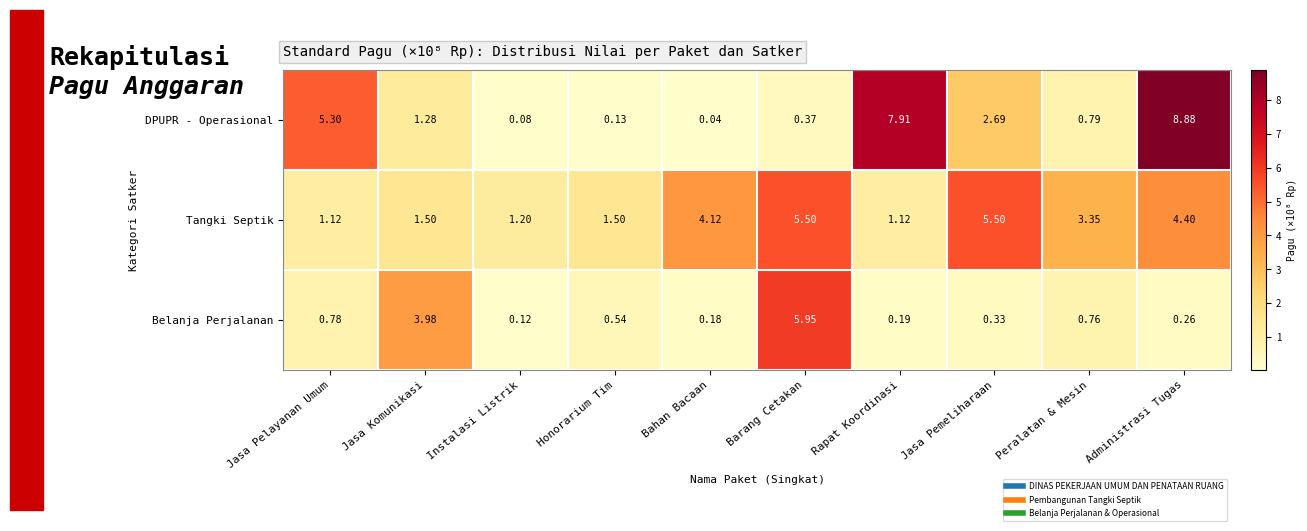

Which series has the widest spread of values?

DPUPR - Operasional